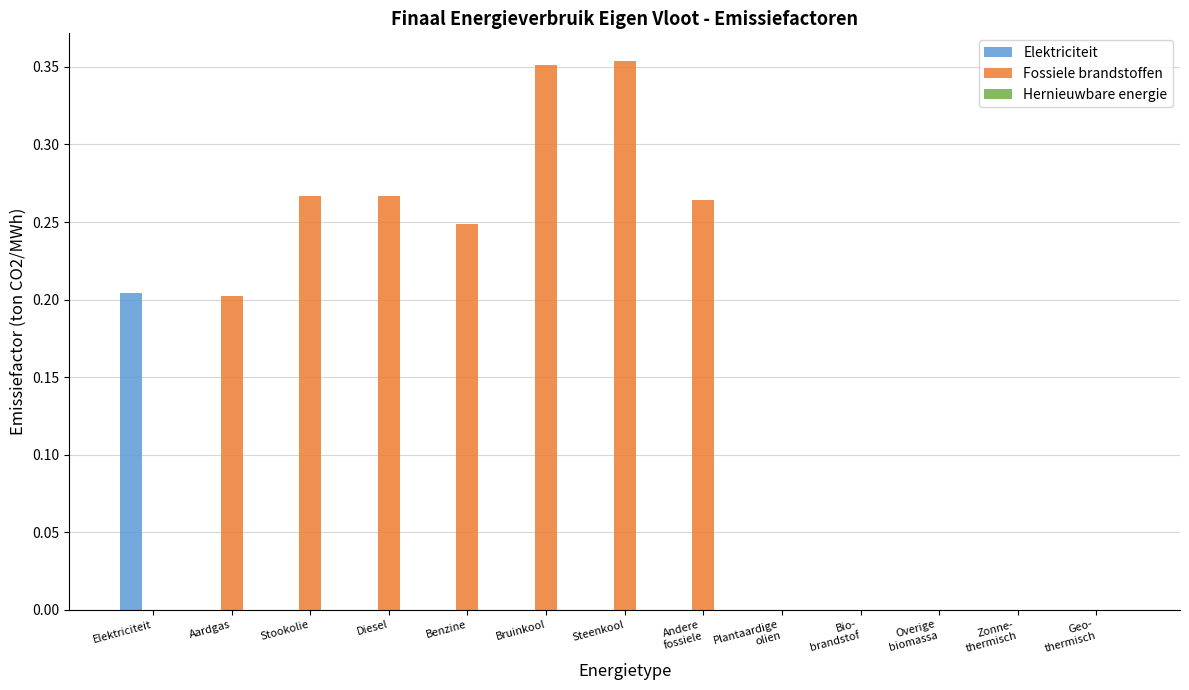

Which series changed the most between Bruinkool and Geo-
thermisch?

Fossiele brandstoffen